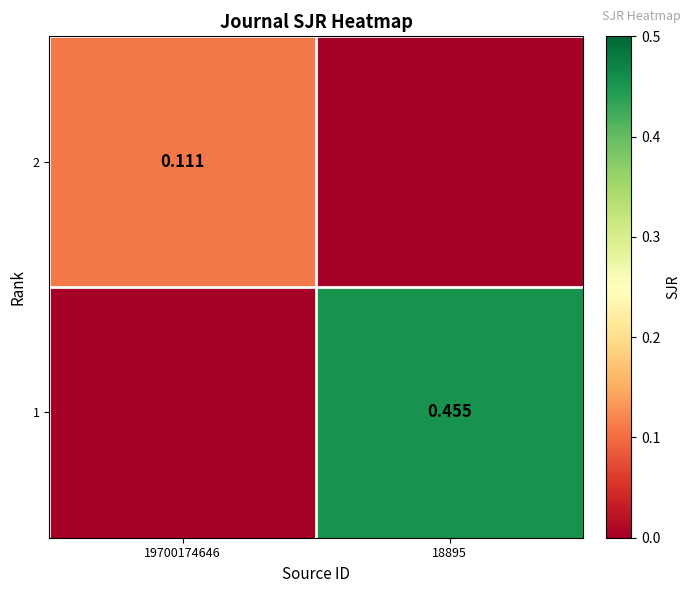

List the labels in order of 2 value, largest first.

19700174646, 18895